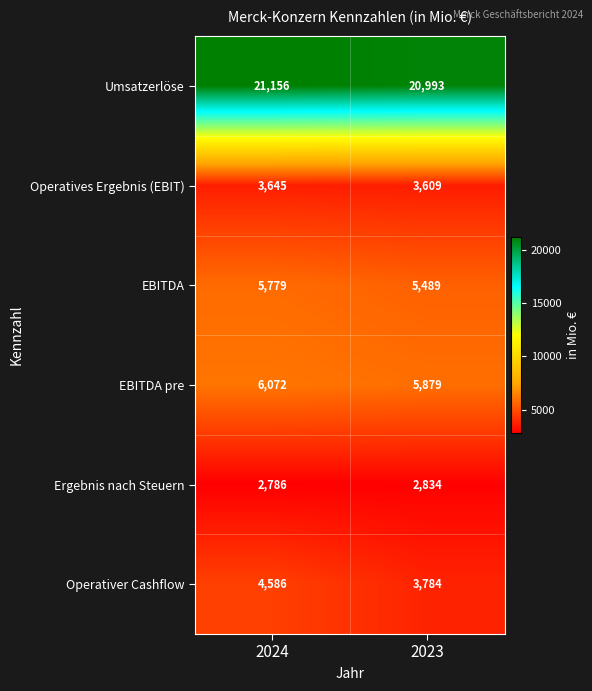

At which category is the sum across all series the highest?

2024